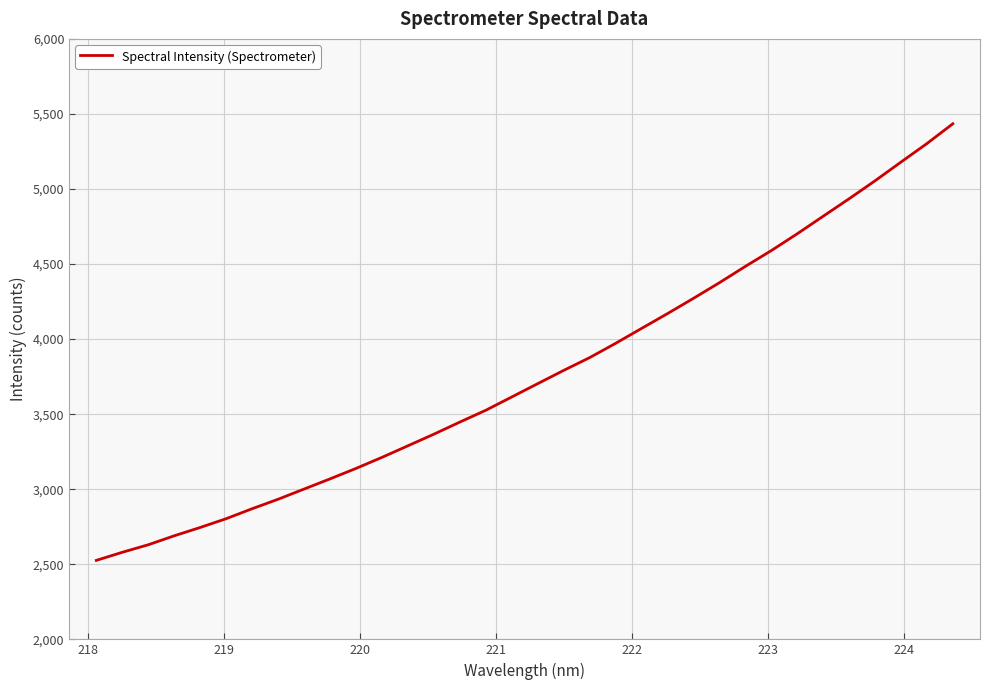

What is the difference between the maximum and minimum values?

2908.4